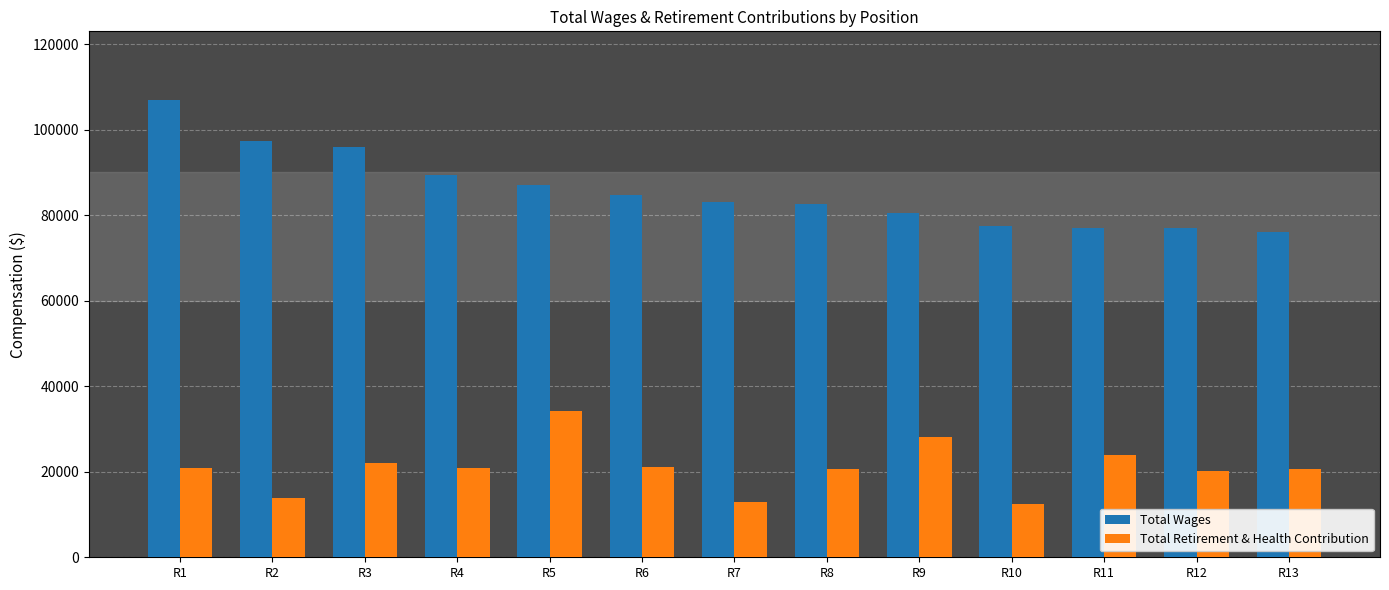

At R8, list the series in order from largest to smallest.

Total Wages, Total Retirement & Health Contribution